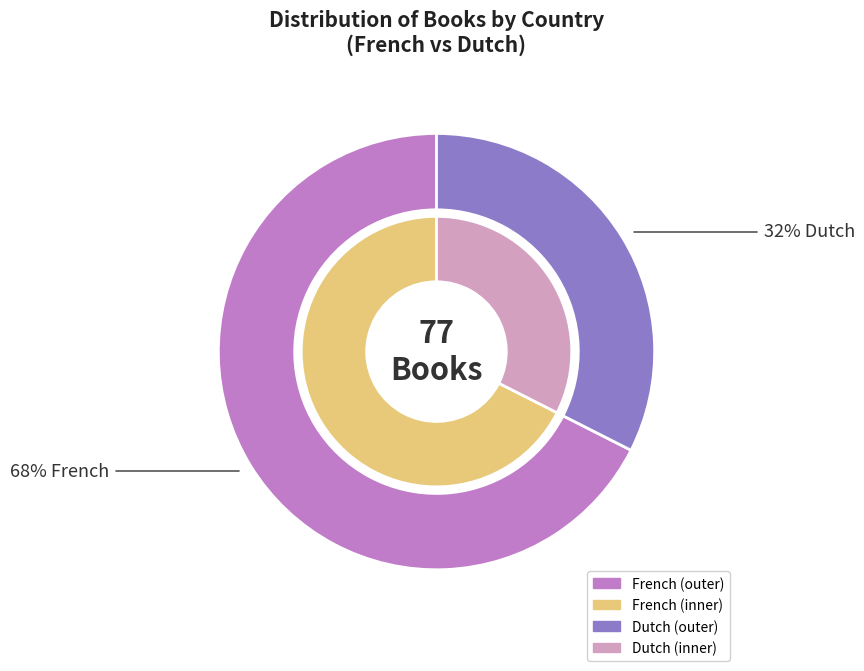

Approximately how many times larger is the value at French compared to Dutch?

2.1